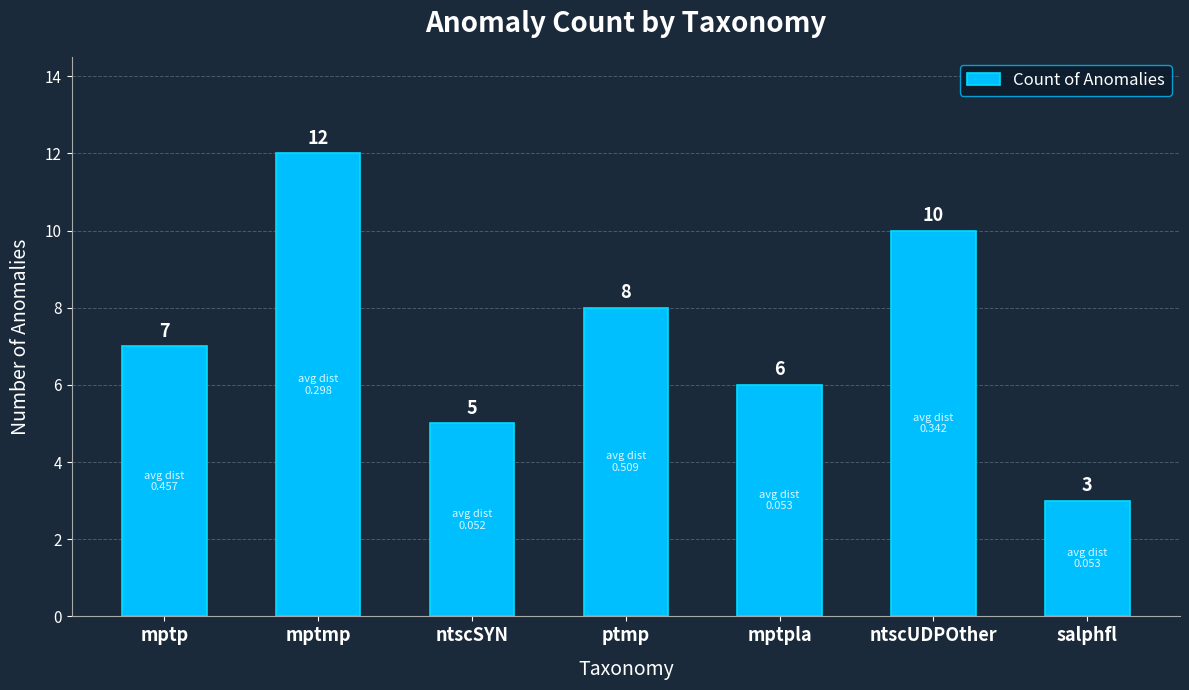

Count the values in the range 5 to 10.

5